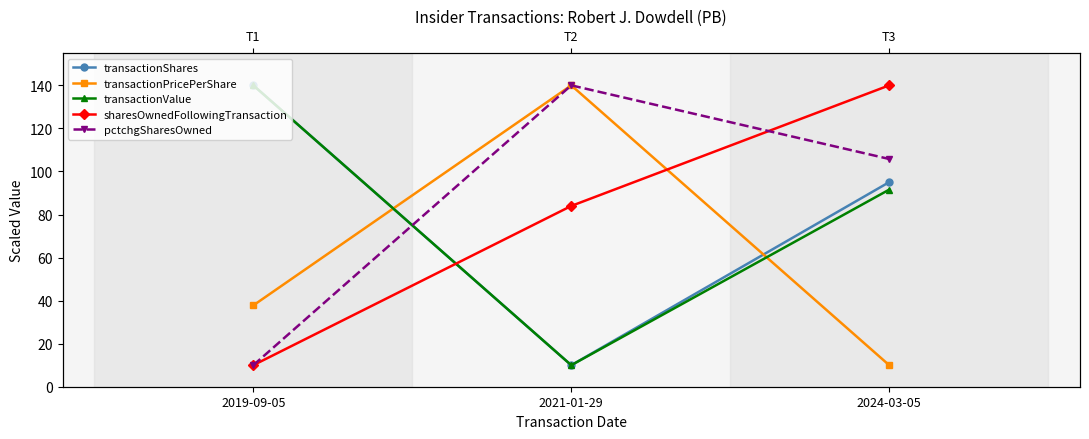

What are all the series names shown in the legend?

transactionShares, transactionPricePerShare, transactionValue, sharesOwnedFollowingTransaction, pctchgSharesOwned